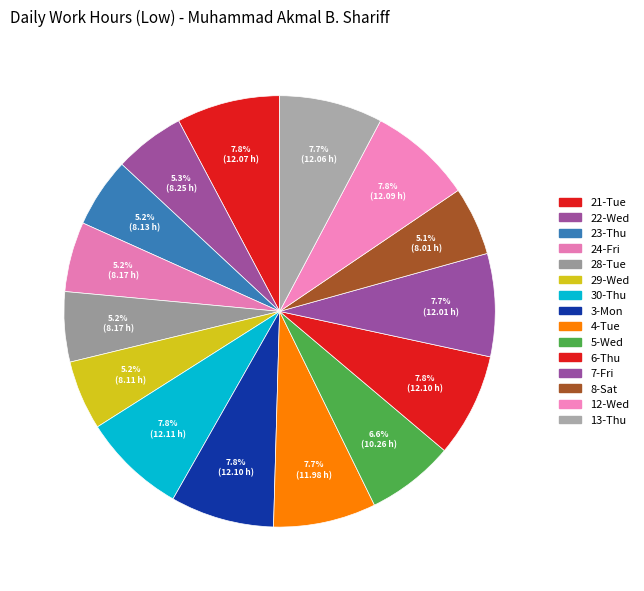

To the nearest percent, what is the difference between the largest and smallest slice percentages?

3%